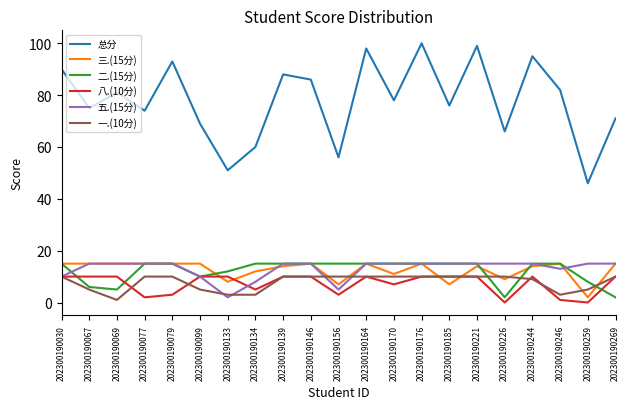

Where do 二.(15分) and 一.(10分) first cross each other?

202300190221 and 202300190226